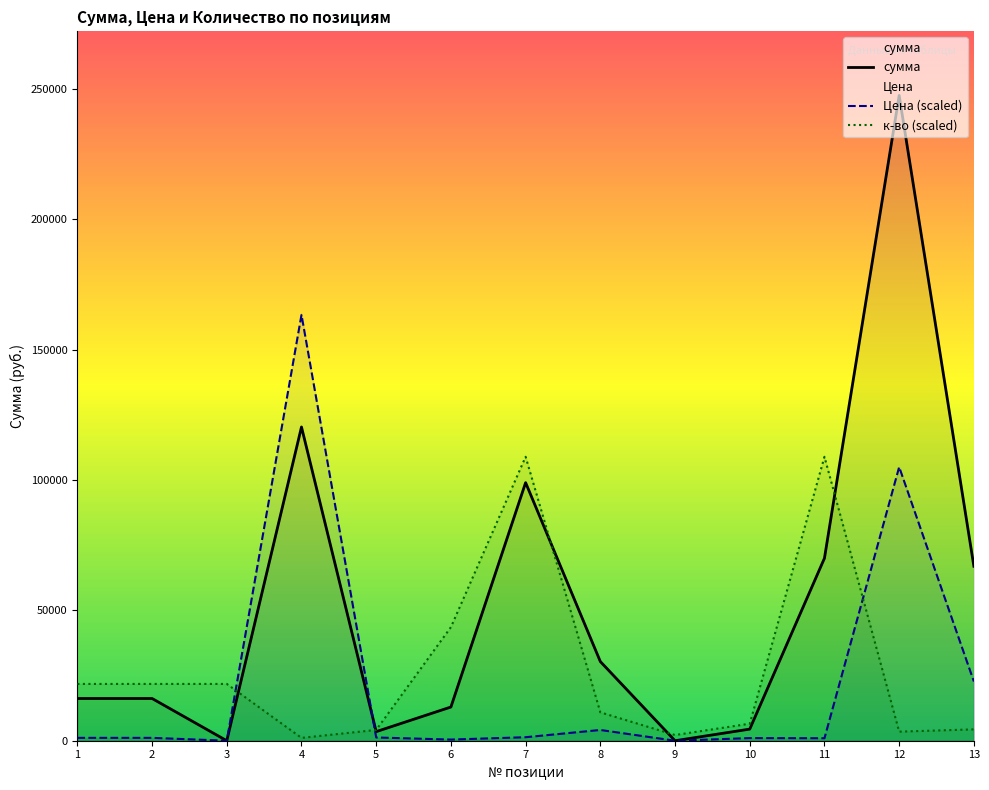

At how many categories does at least one series exceed 246887?

1